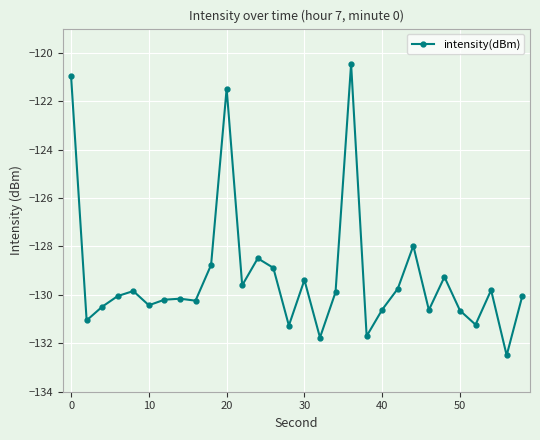

How many distinct data groups are displayed?

1